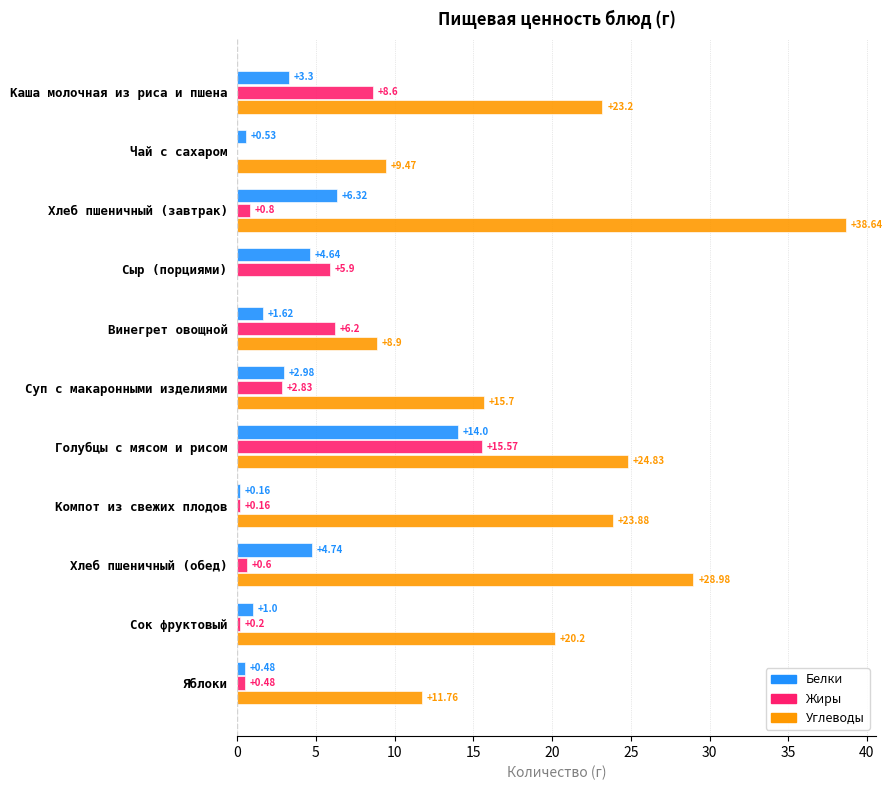

Is the value of Углеводы at Голубцы с мясом и рисом greater than the value of Белки at Сыр (порциями)?

Yes